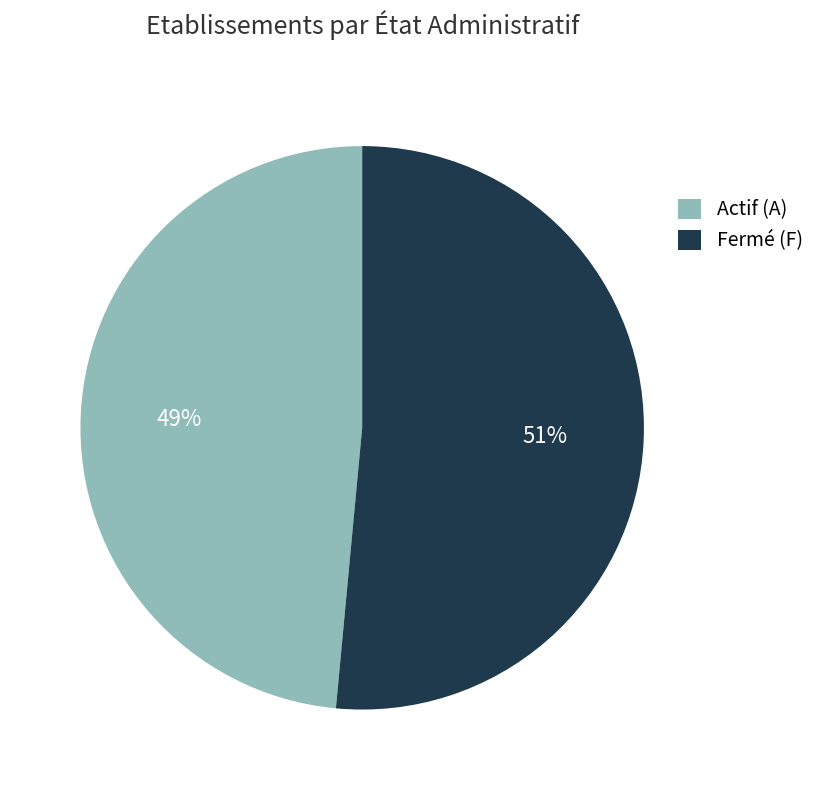

Which category has the smallest portion of the pie?

Actif (A)